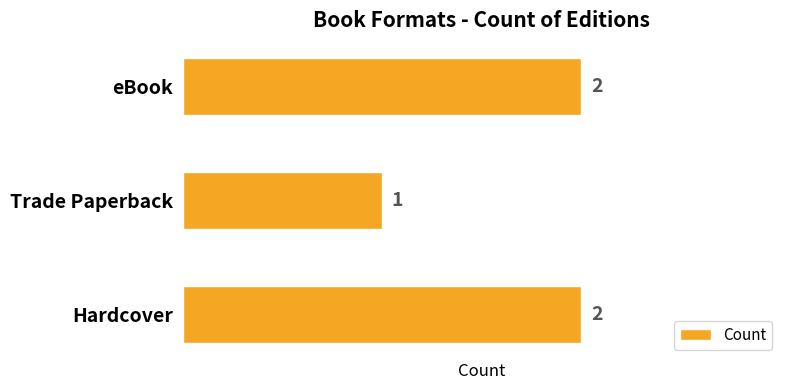

What is the average value?

2